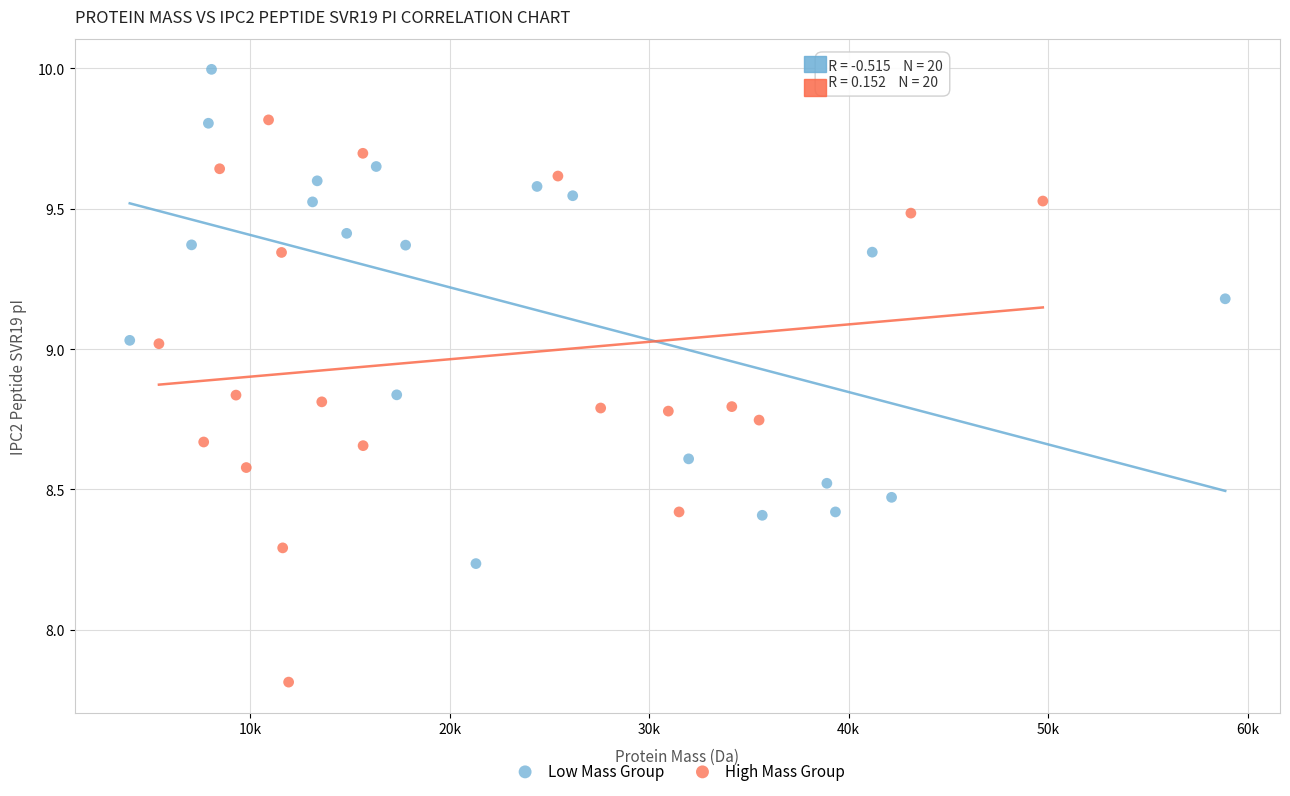

Which series has the largest Y range (max minus min)?

High Mass Group